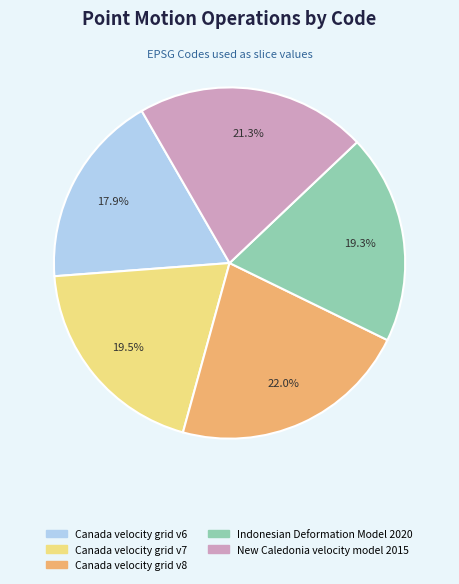

Which slice is the smallest?

Canada velocity grid v6